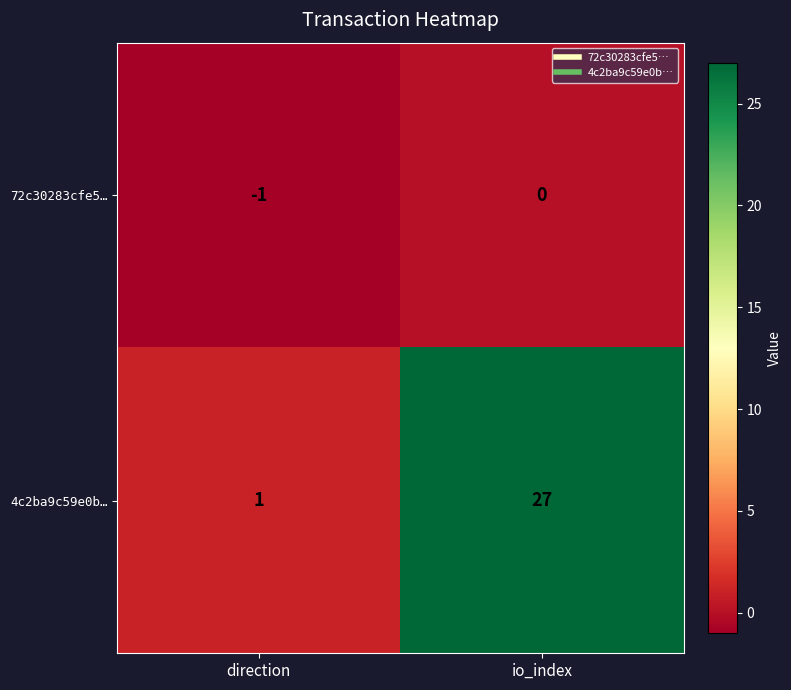

Rank the series by their average value, from lowest to highest.

72c30283cfe5…, 4c2ba9c59e0b…